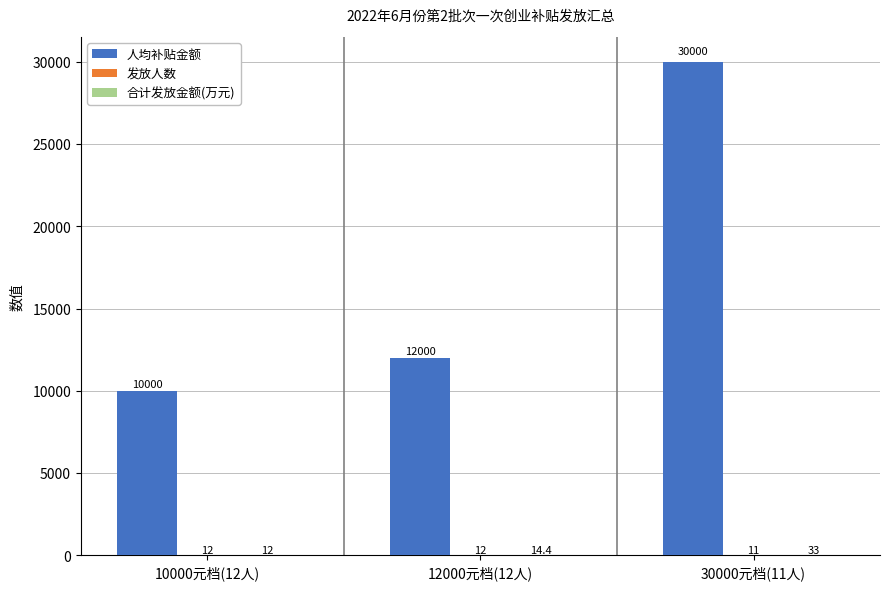

At which category does the chart reach its peak across all series?

30000元档(11人)